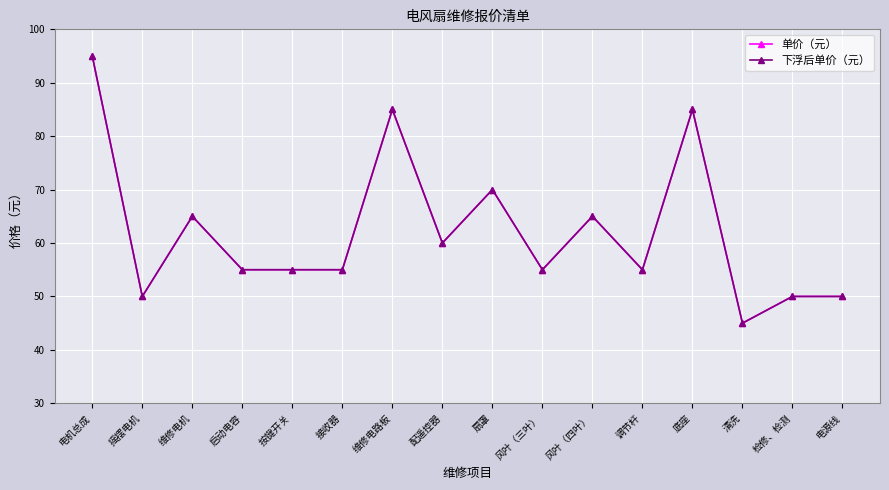

Is this an area chart (filled region under the line)?

No